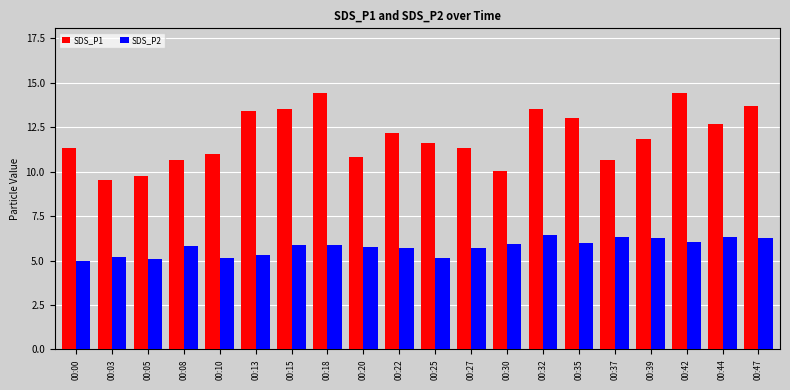

Rank the series at 00:15 from highest to lowest value.

SDS_P1, SDS_P2